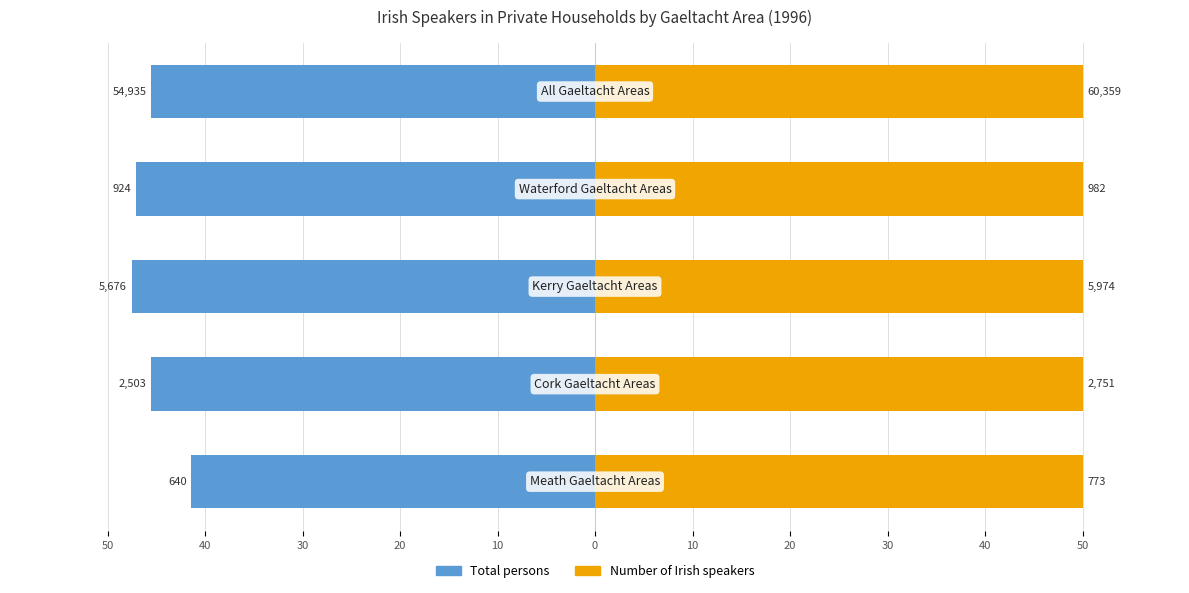

How many bars are there in total?

10